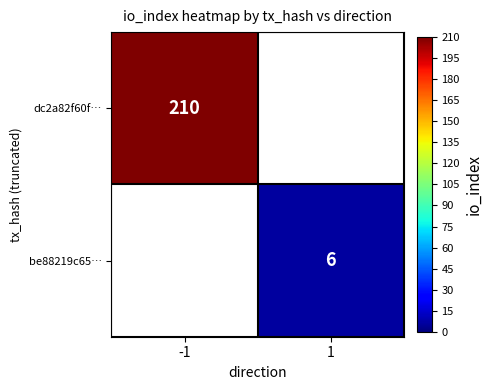

Is it true that be88219c65… equals 6 at 1?

True